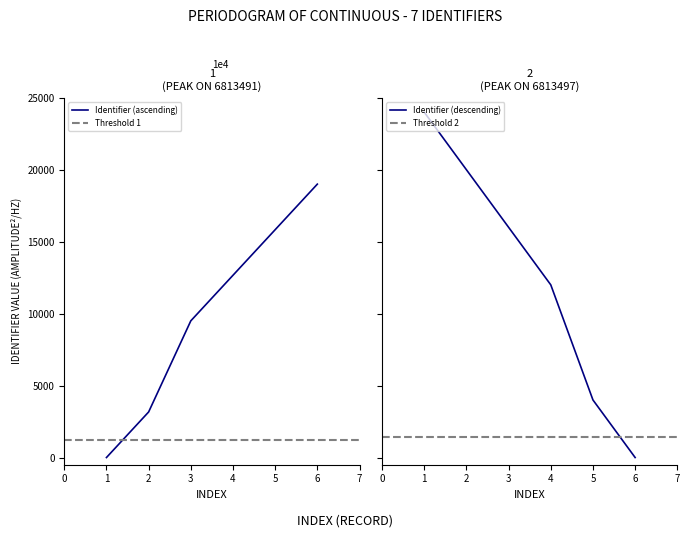

Rank the categories by Identifier (ascending) value from highest to lowest.

6, 5, 4, 3, 2, 1